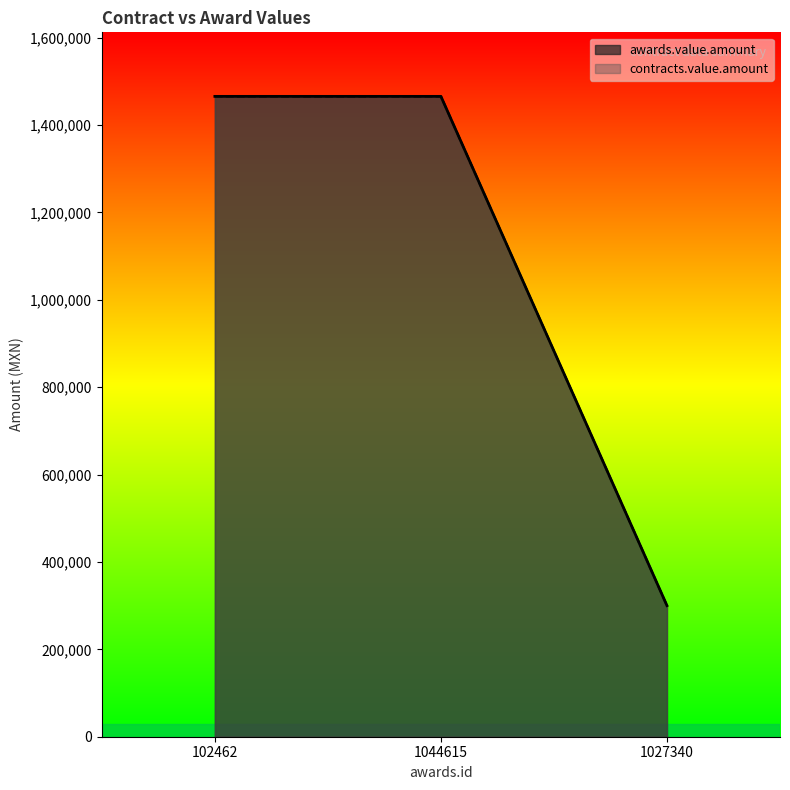

What is the label of the 2nd point from the right?

1044615